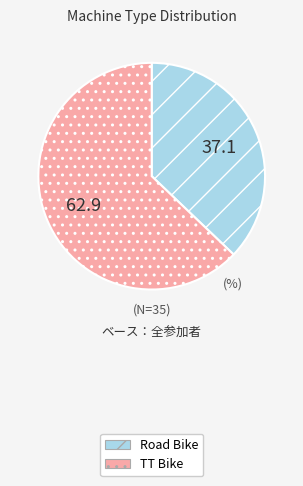

Does TT Bike represent more than half of the total?

Yes